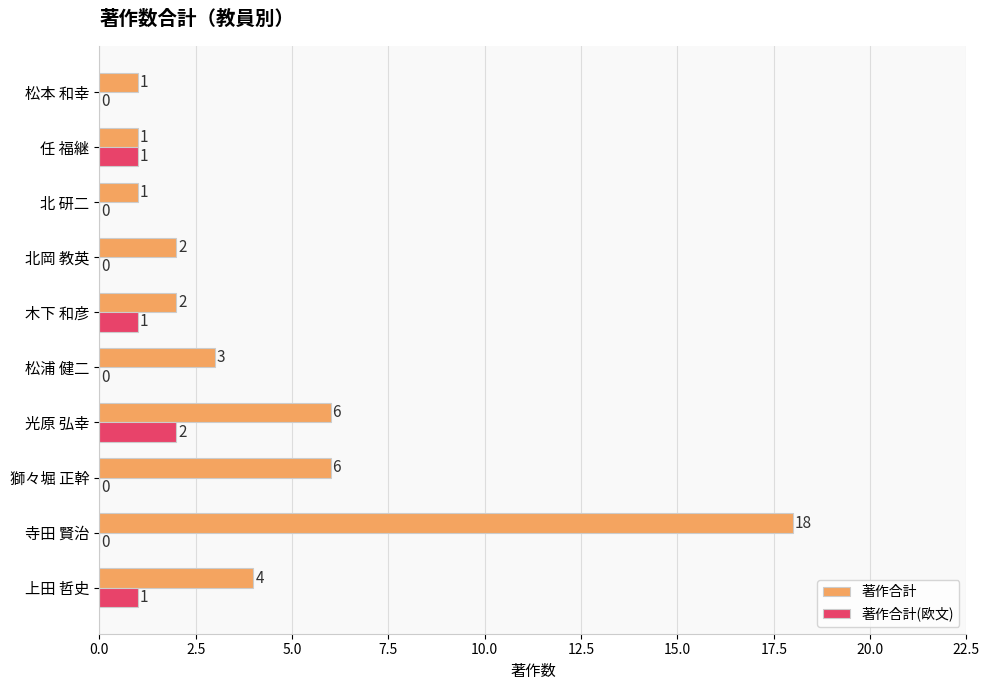

True or false: 著作合計(欧文) has a value of 2 at 光原 弘幸.

True